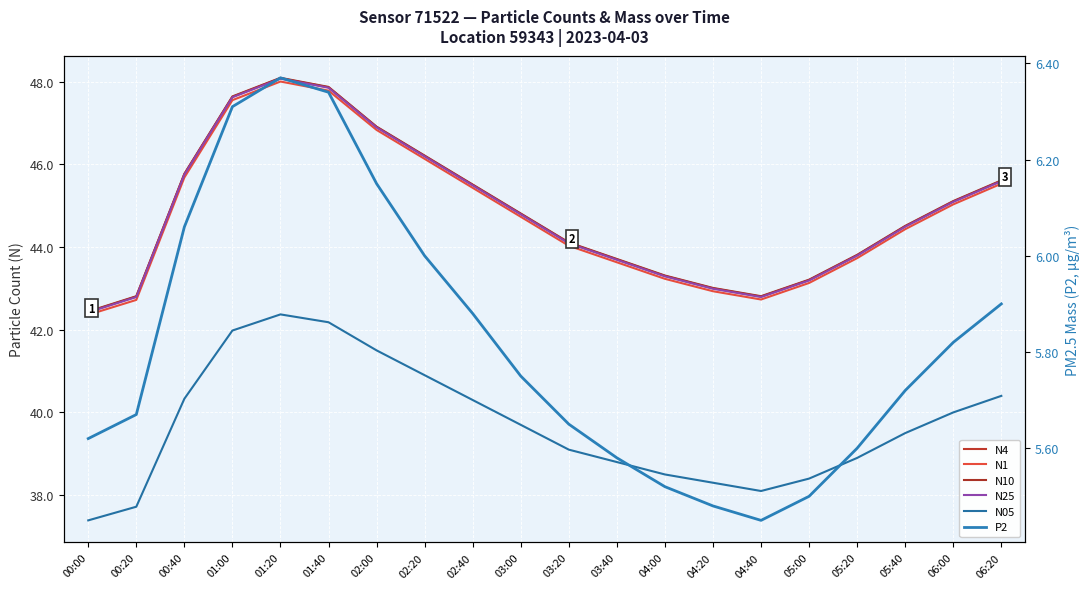

Is the value of N05 at 01:20 greater than the value of N4 at 06:00?

No